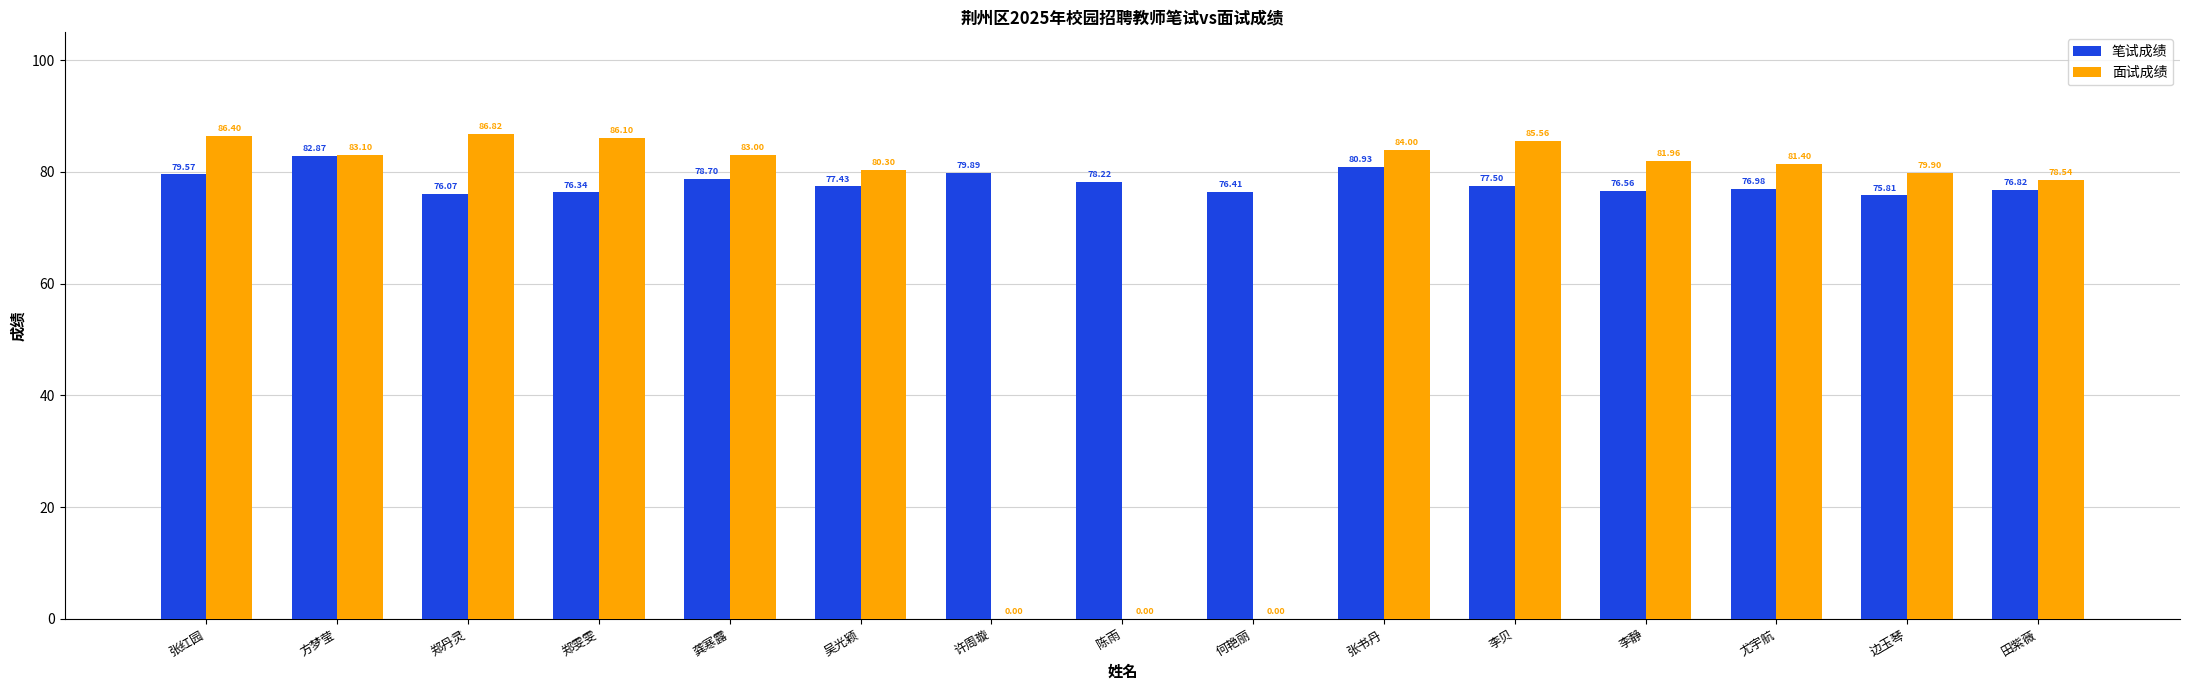

At which label does 面试成绩 first exceed 81?

张红园